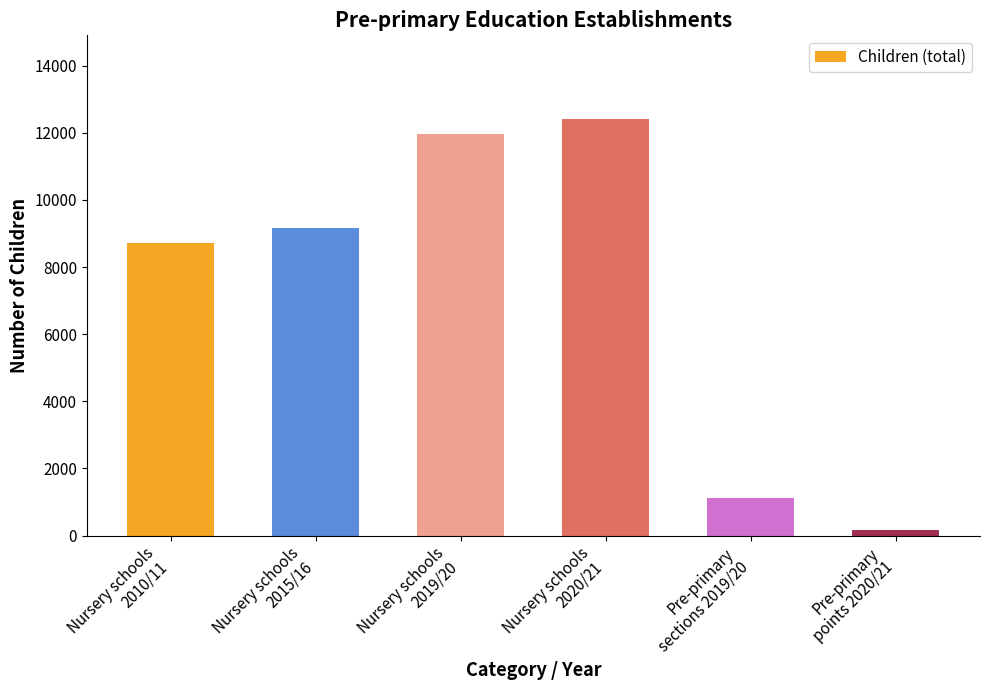

How many bars are there in total?

6